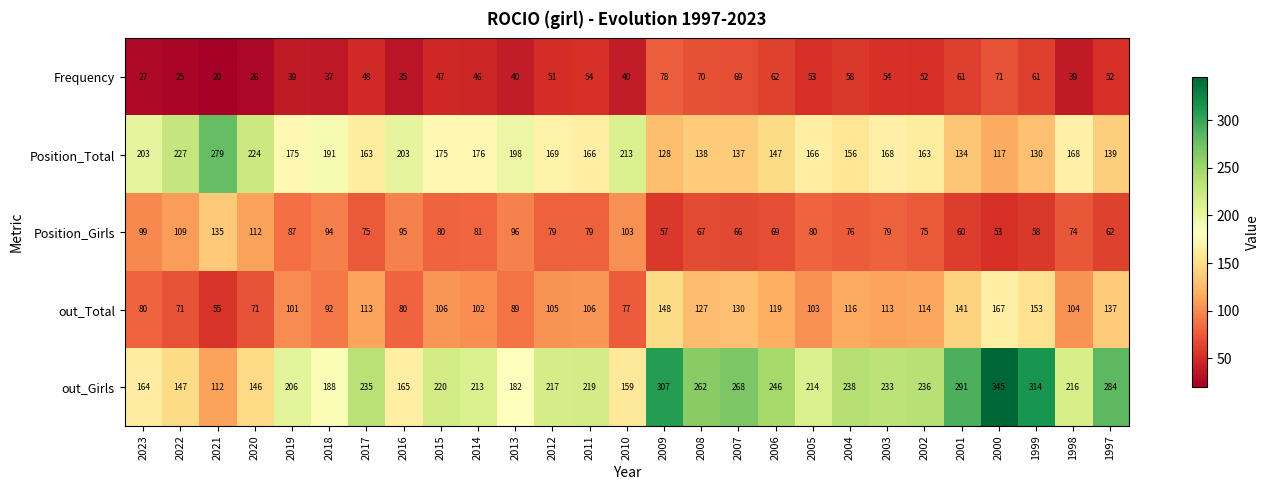

What is the sum of all out_Total values?

2920